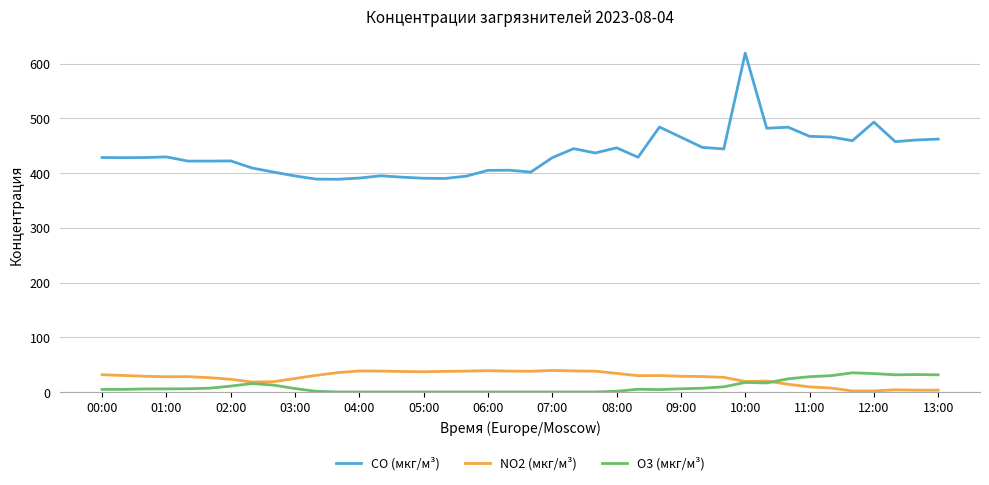

Which series has the largest range (max minus min)?

CO (мкг/м³)